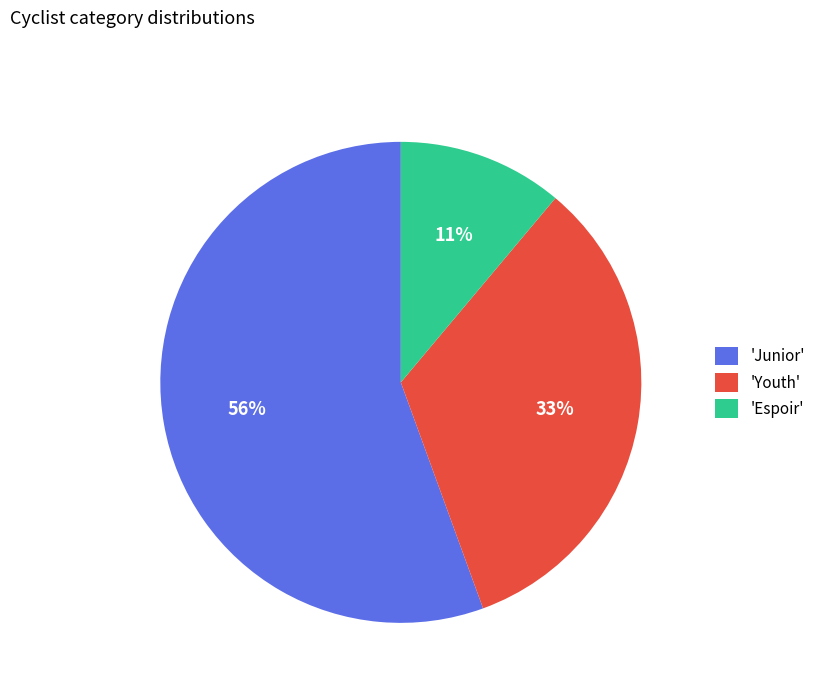

True or false: 'Junior' accounts for 56% of the total.

True